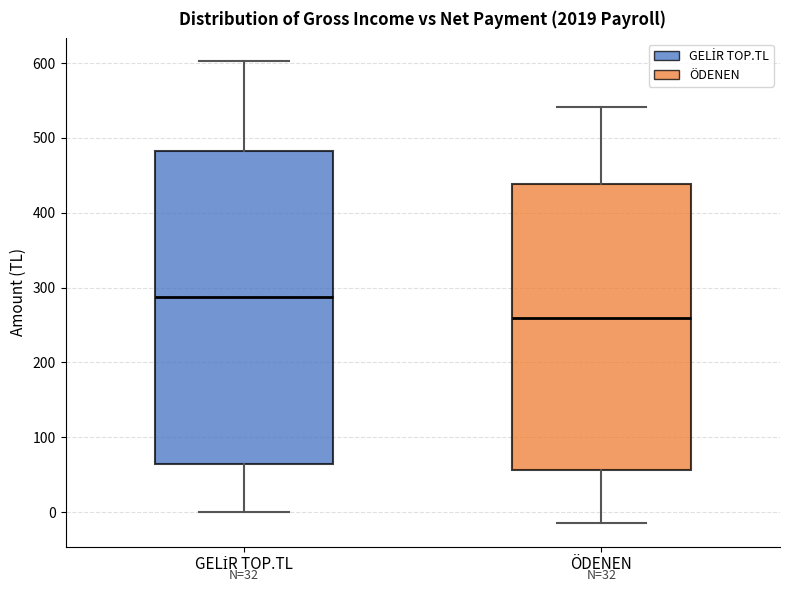

Comparing the boxes themselves (not the whiskers), which one is the tallest?

GELİR TOP.TL